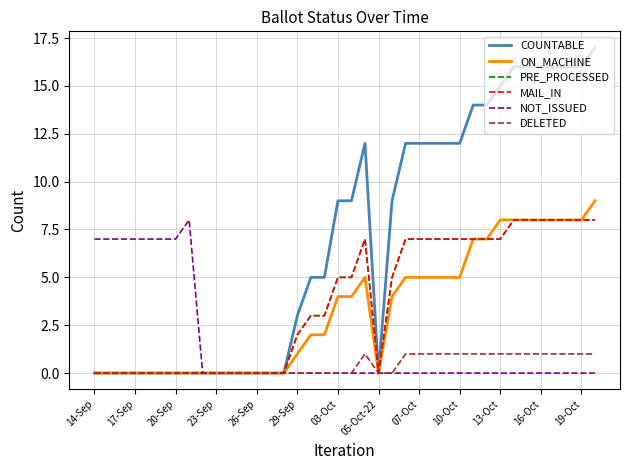

Does the chart display data point markers on the line(s)?

No